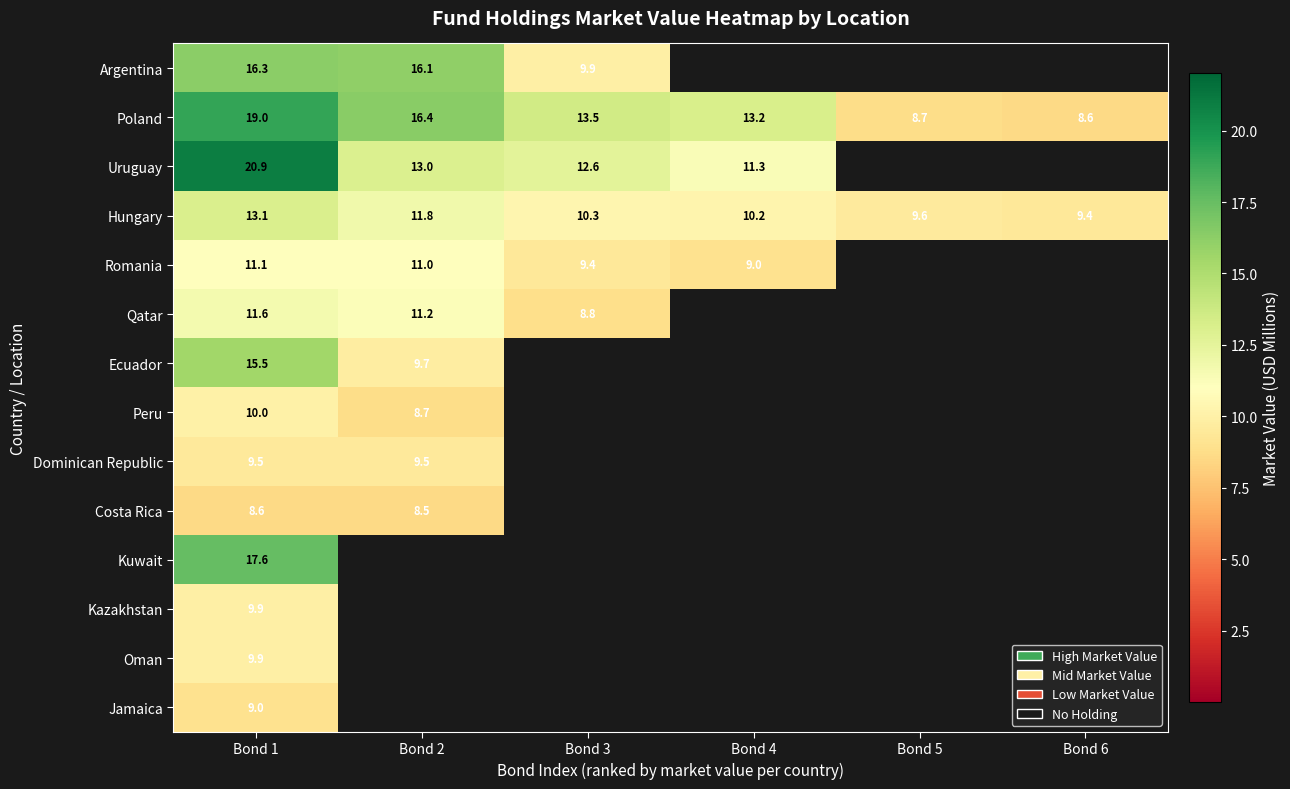

Is the value of Hungary at Bond 2 greater than the value of Poland at Bond 3?

No